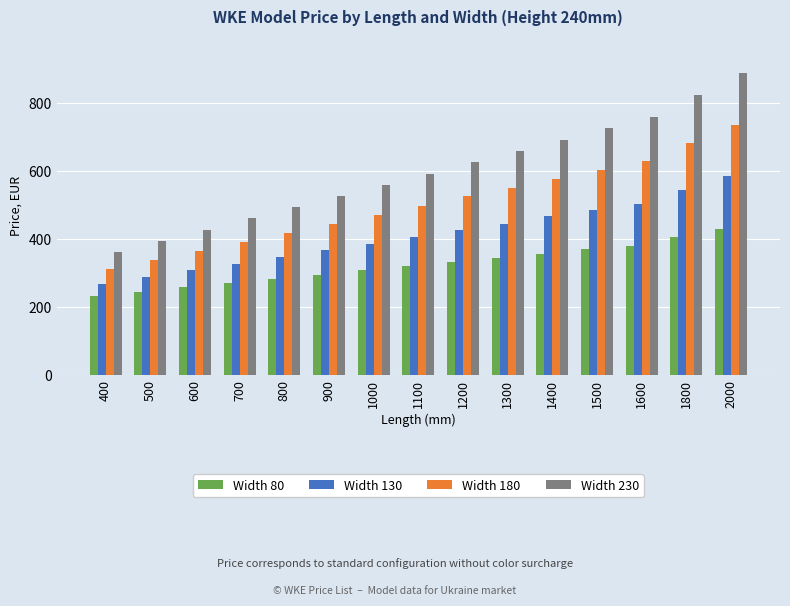

List the series in order of their peak value, lowest first.

Width 80, Width 130, Width 180, Width 230